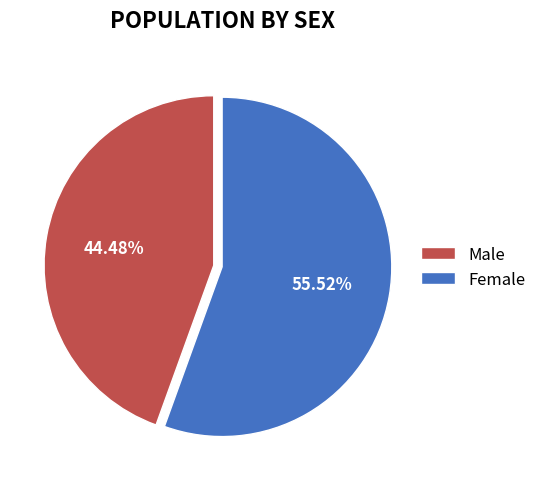

How many slices are in this pie chart?

2